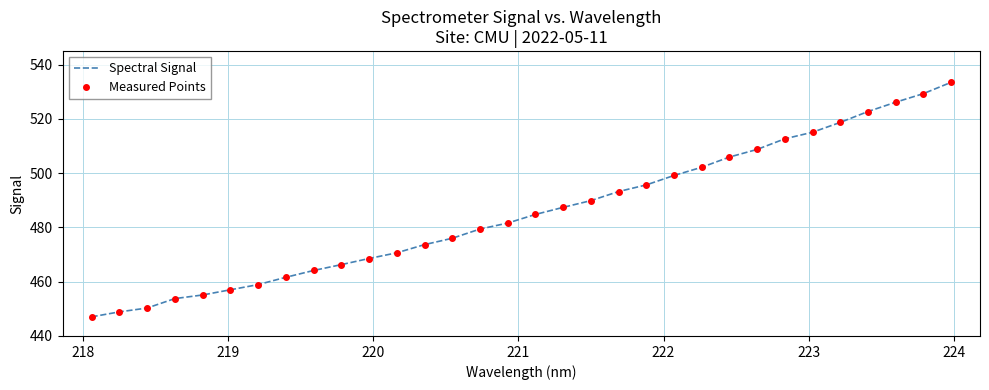

What is the value of the Measured Points point at the 25th from the left?

508.7